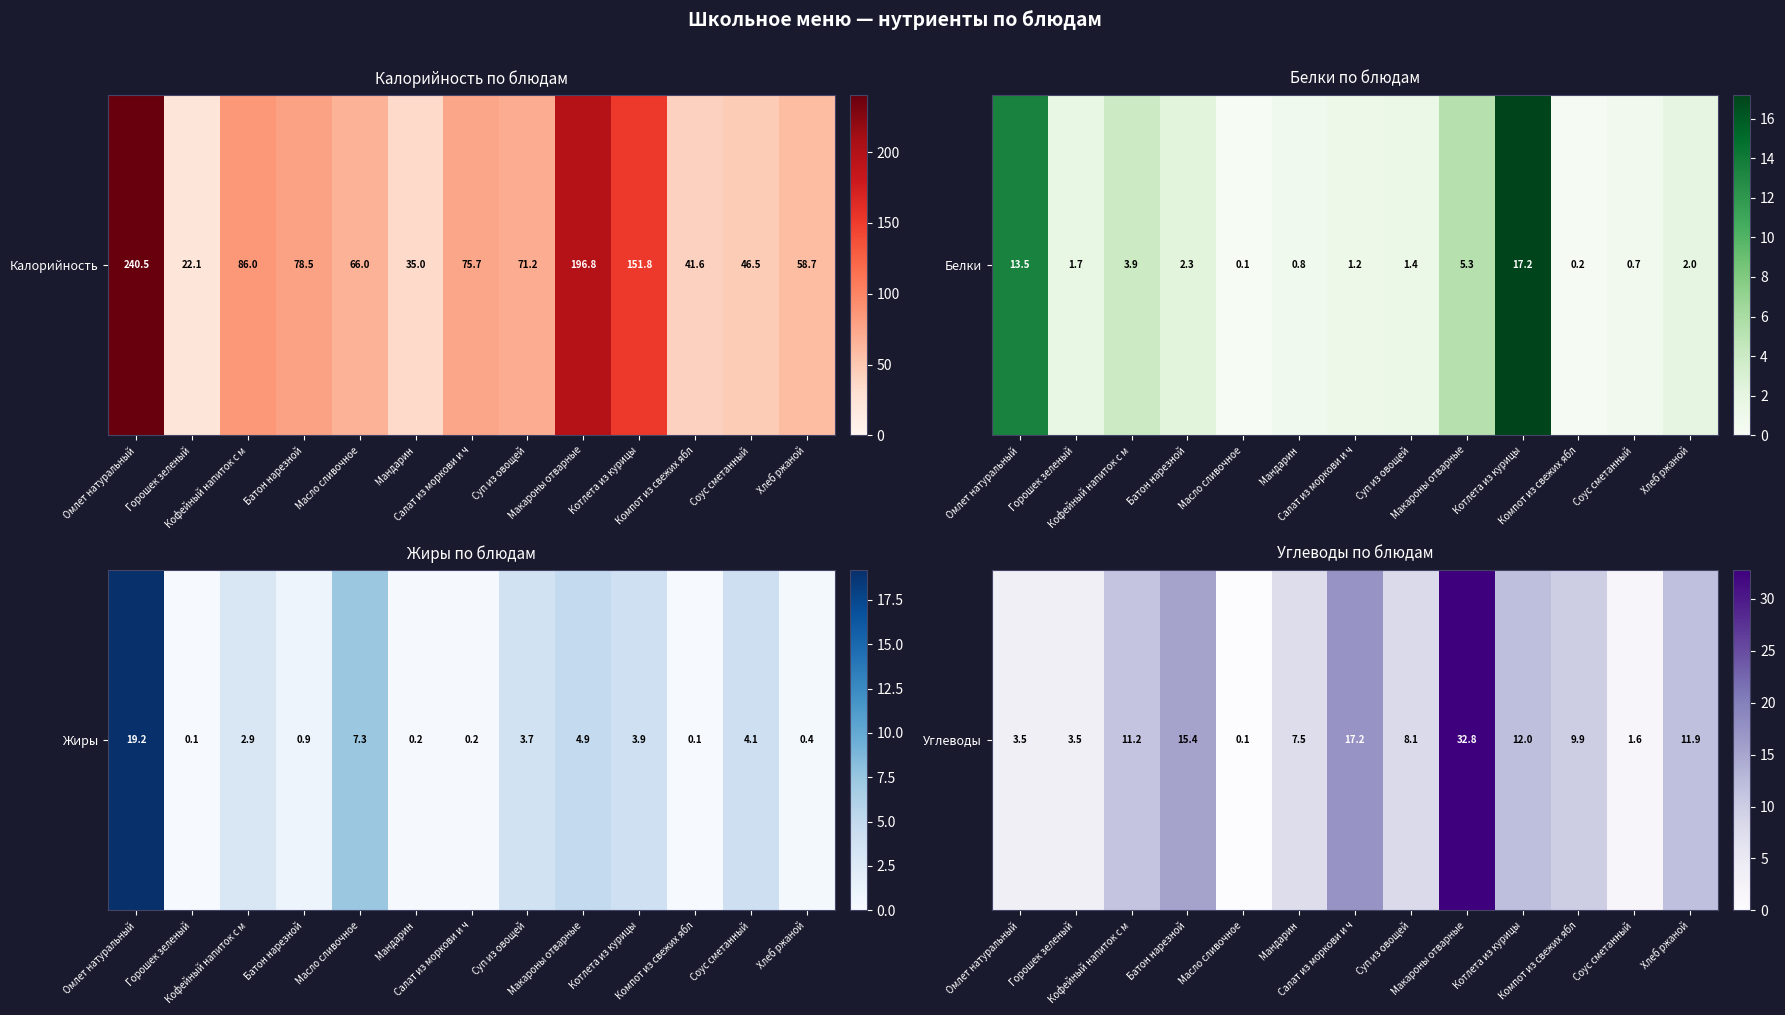

Rank the categories by value from highest to lowest.

Макароны отварные, Салат из моркови и ч, Батон нарезной, Котлета из курицы, Хлеб ржаной, Кофейный напиток с м, Компот из свежих ябл, Суп из овощей, Мандарин, Омлет натуральный, Горошек зеленый, Соус сметанный, Масло сливочное